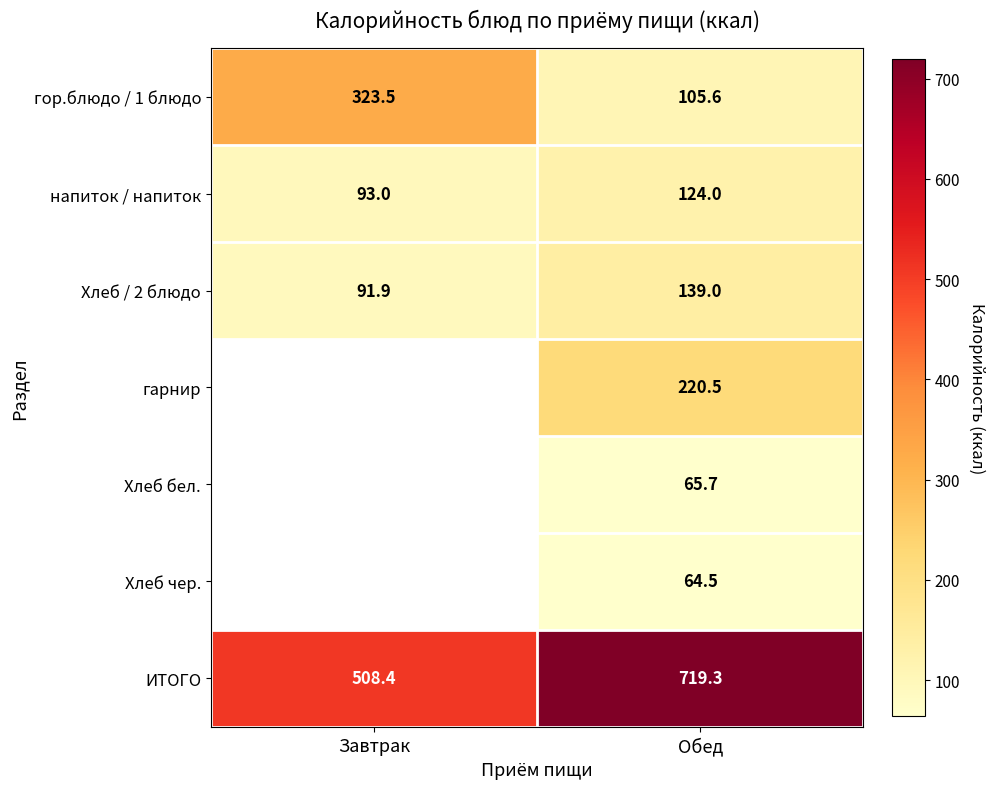

The напиток / напиток series shows 124.0 at Обед. True or false?

True